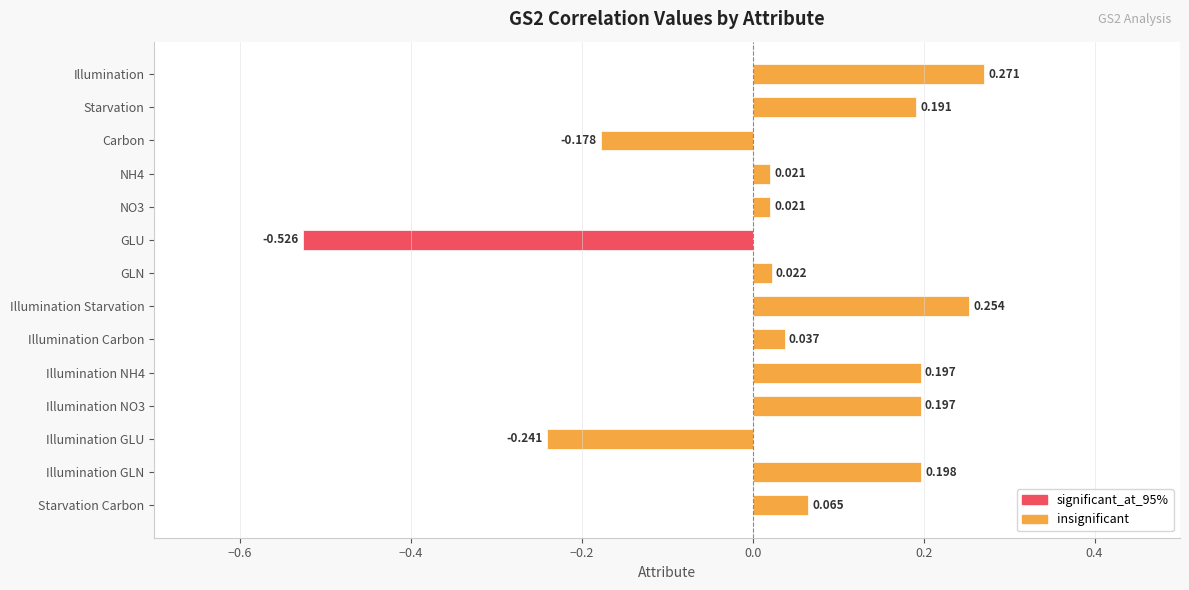

What is the label of the 9th bar from the bottom?

GLU